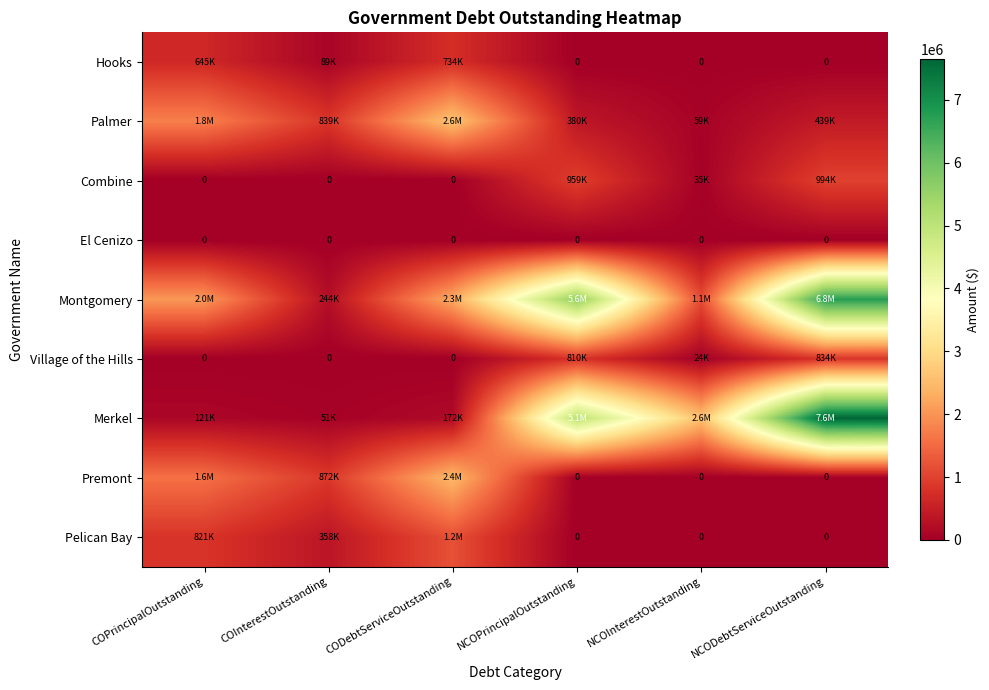

Which series has the largest total across all categories?

Montgomery